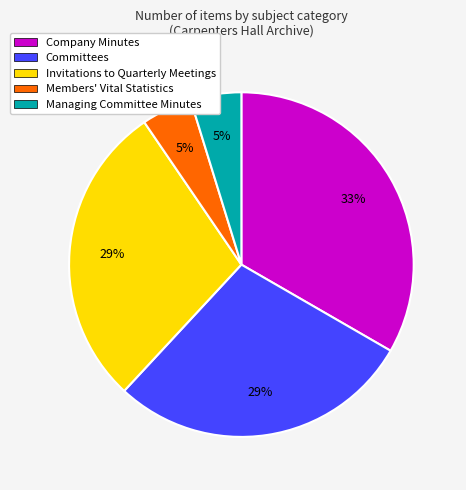

What is the largest slice in the pie chart?

Company Minutes